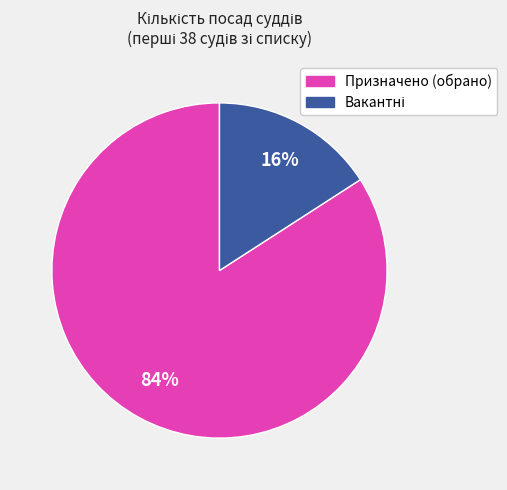

Which category has the biggest portion of the pie?

Призначено (обрано)